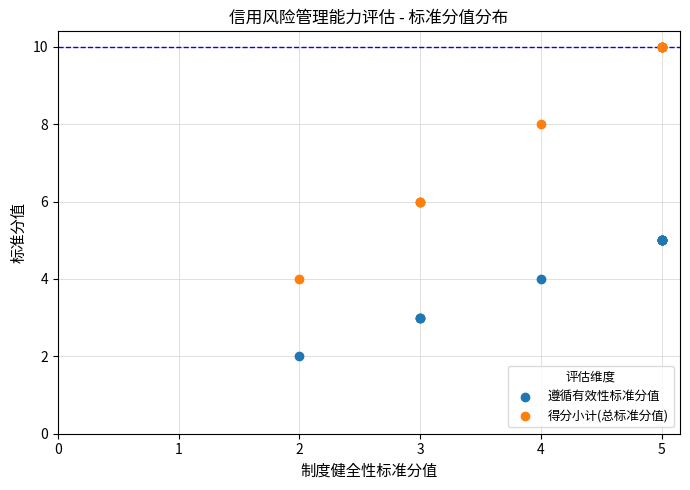

Which series reaches the maximum Y coordinate?

得分小计(总标准分值)